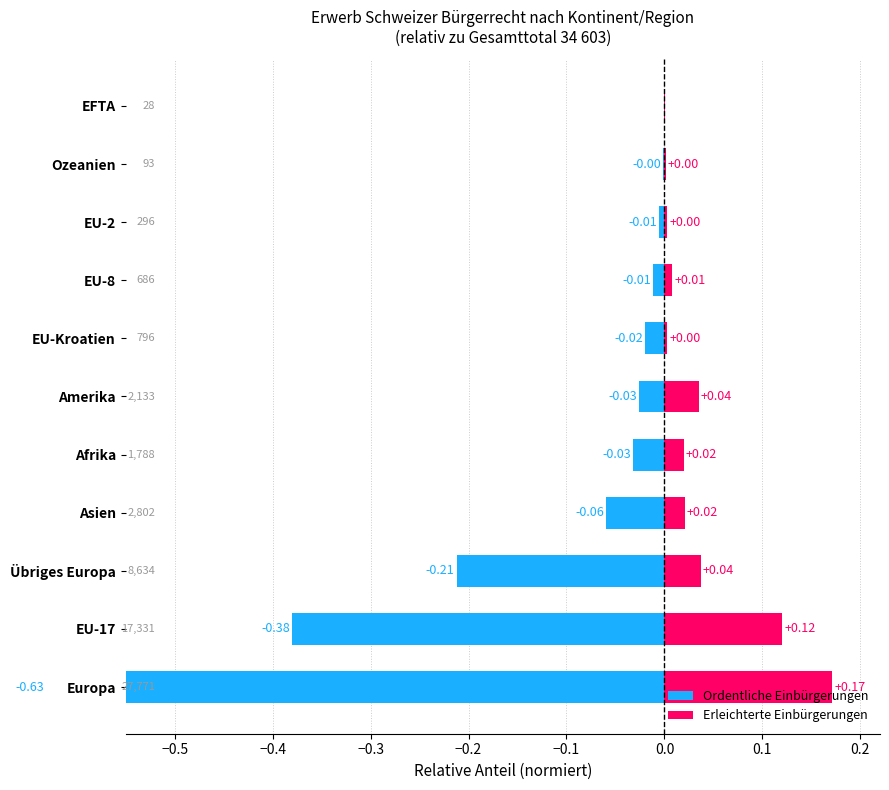

True or false: Ordentliche Einbürgerungen has a value of -0.0 at Amerika.

True